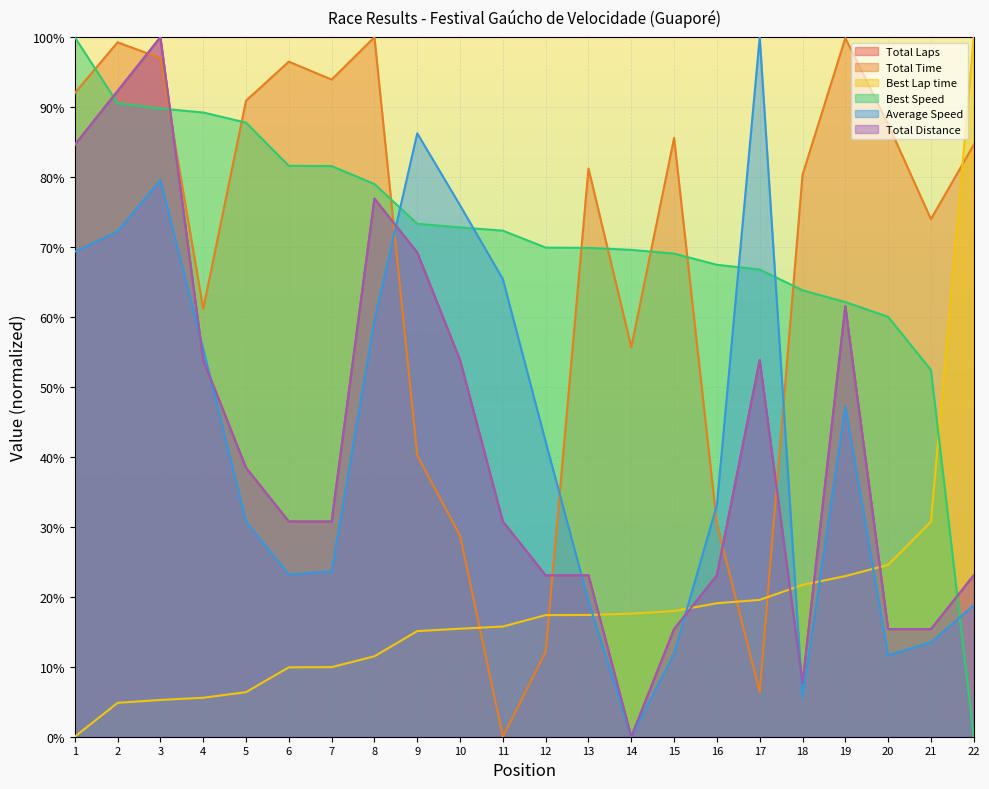

List the labels in order of Total Laps value, largest first.

3, 2, 1, 8, 9, 19, 4, 10, 17, 5, 6, 7, 11, 12, 13, 16, 22, 15, 20, 21, 18, 14